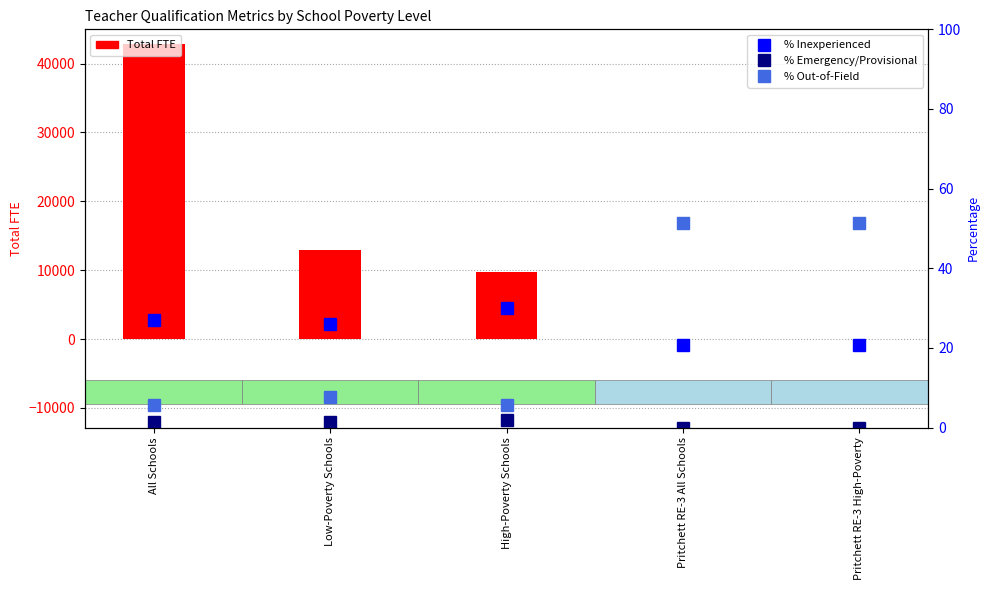

Which series has the largest range (max minus min)?

Total FTE